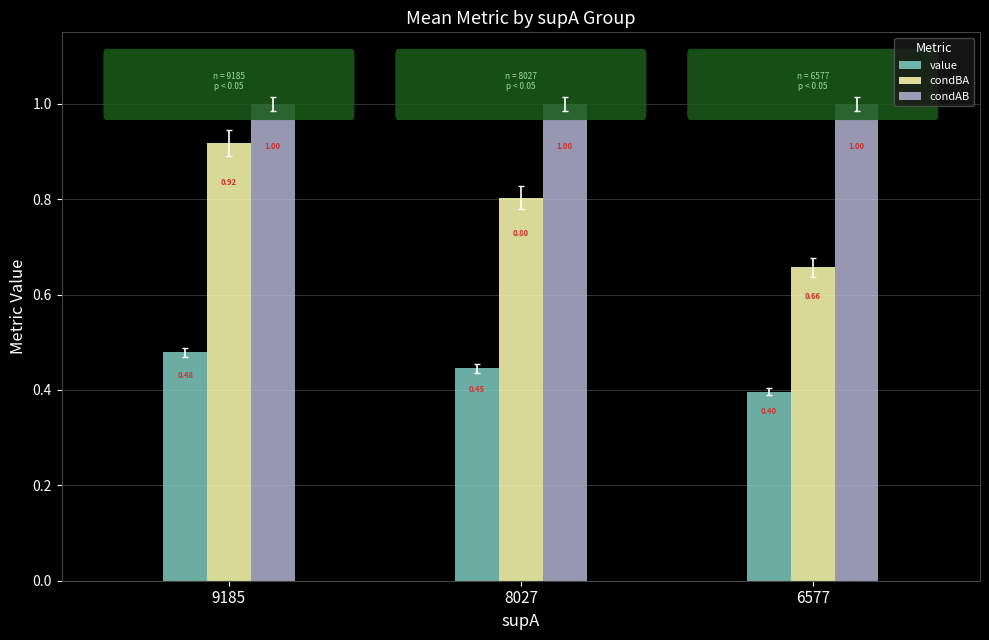

At which category is the sum across all series the highest?

9185